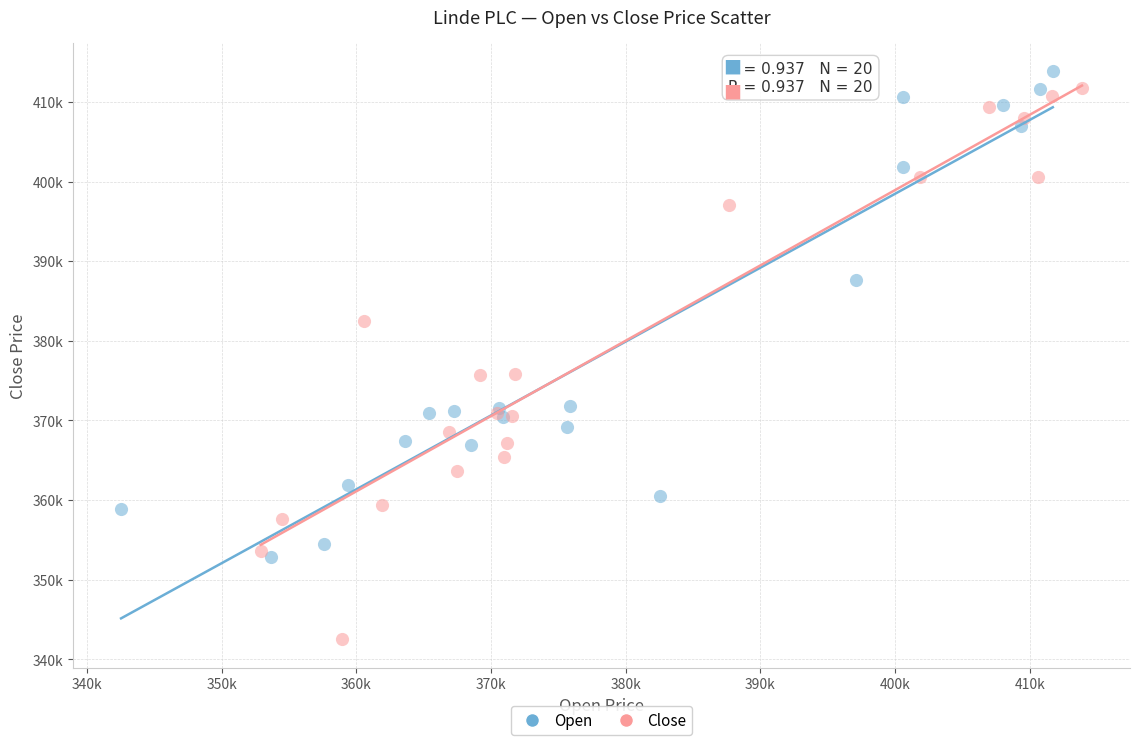

What are all the series names shown in the legend?

Open, Close